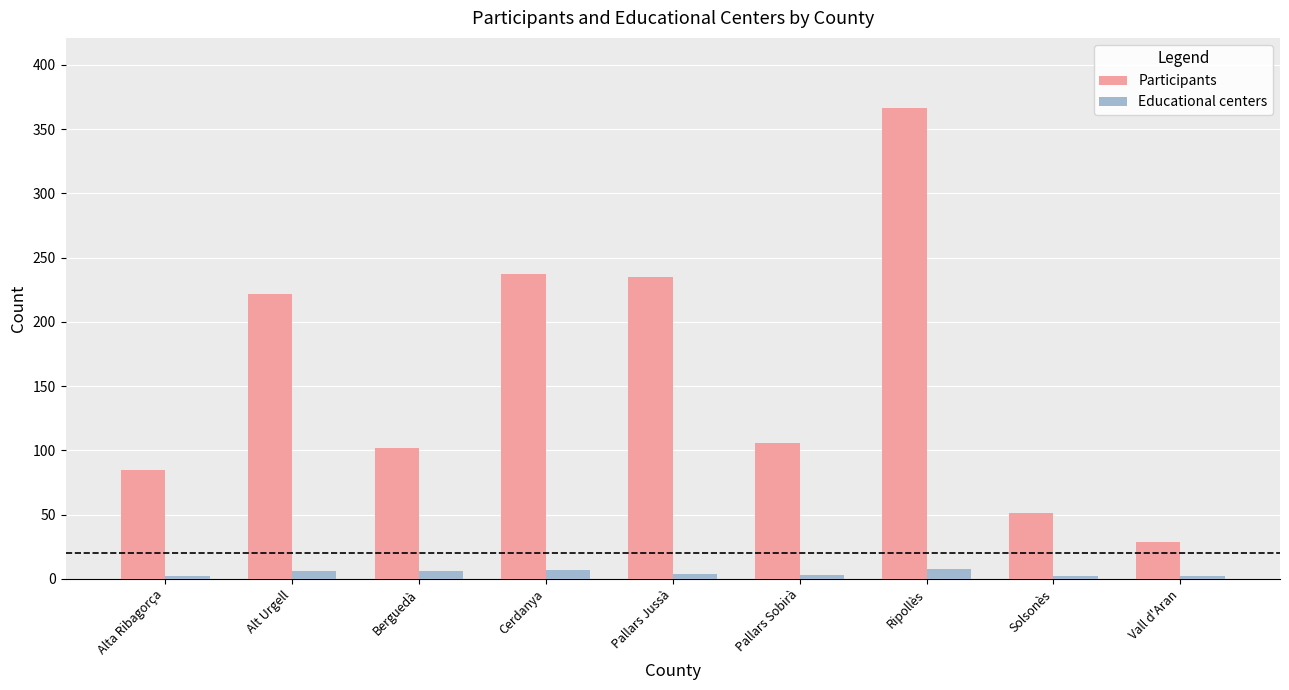

What is the highest value of the Participants series?

366